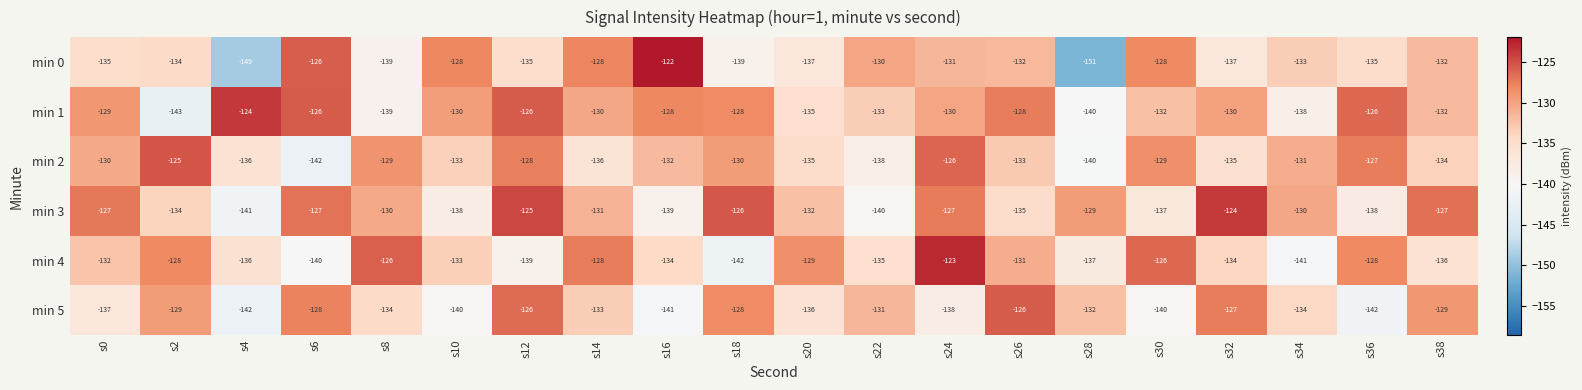

Which series has the largest range (max minus min)?

min 0